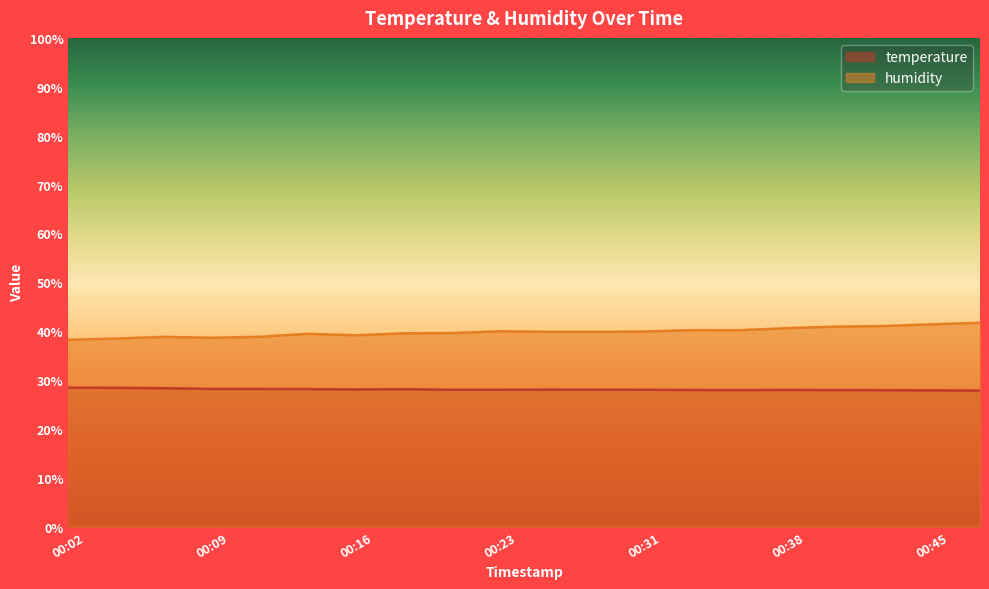

Where is humidity nearest to the value 39?

00:11